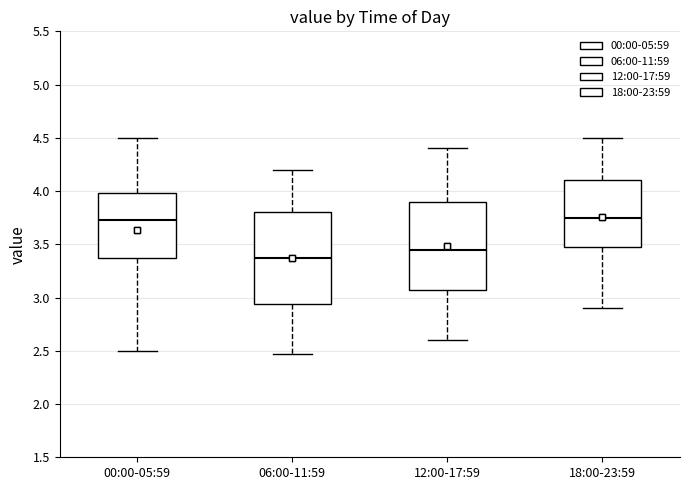

Reading left to right, read every box against the y-axis: the position of its median line, the range the box covers, and the ends of its whiskers. The values are not printed on the chart, so give them approximately, as read against the axis.

00:00-05:59: median 3.75, box 3.35 to 4.00, whiskers 2.50 to 4.50
06:00-11:59: median 3.40, box 2.95 to 3.80, whiskers 2.45 to 4.20
12:00-17:59: median 3.45, box 3.10 to 3.90, whiskers 2.60 to 4.40
18:00-23:59: median 3.75, box 3.50 to 4.10, whiskers 2.90 to 4.50